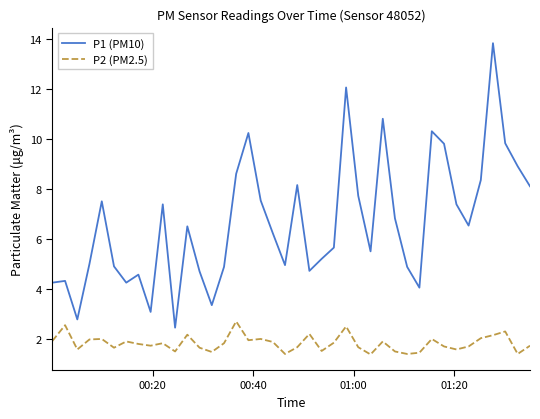

Which series has the largest total across all categories?

P1 (PM10)